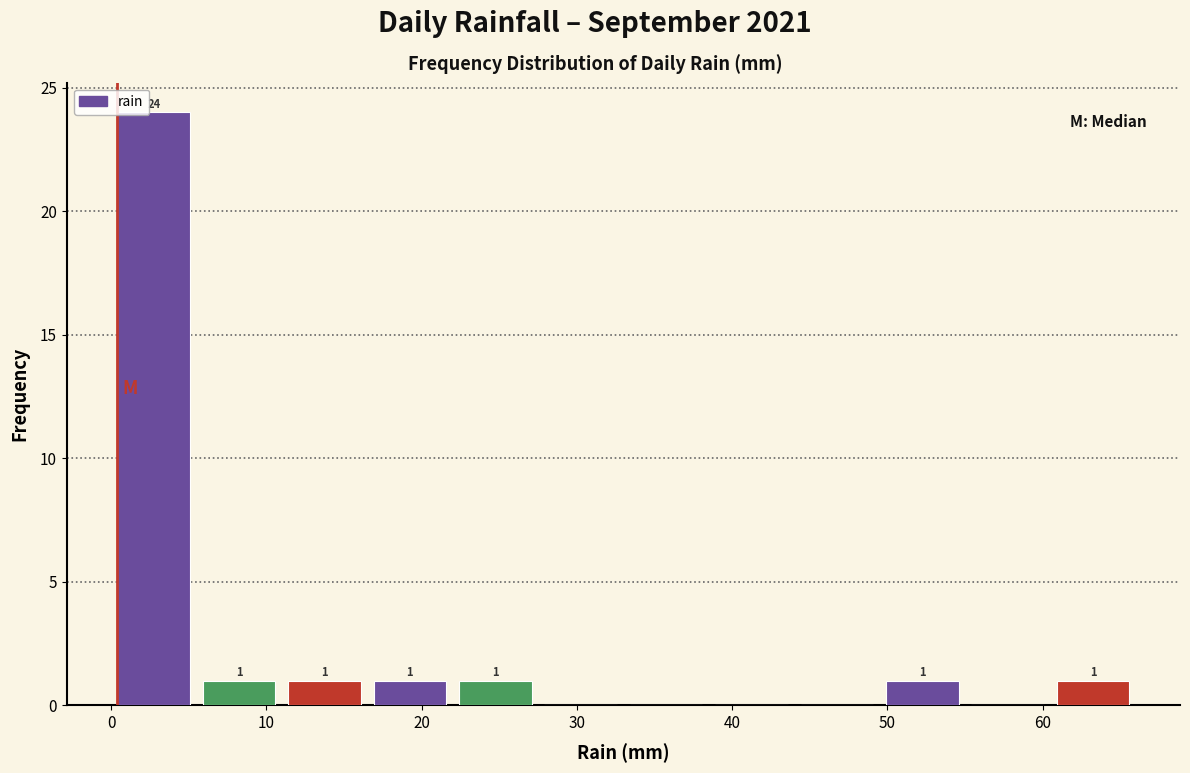

Over which range of the x-axis is the bar tallest?

0.0 to 5.5